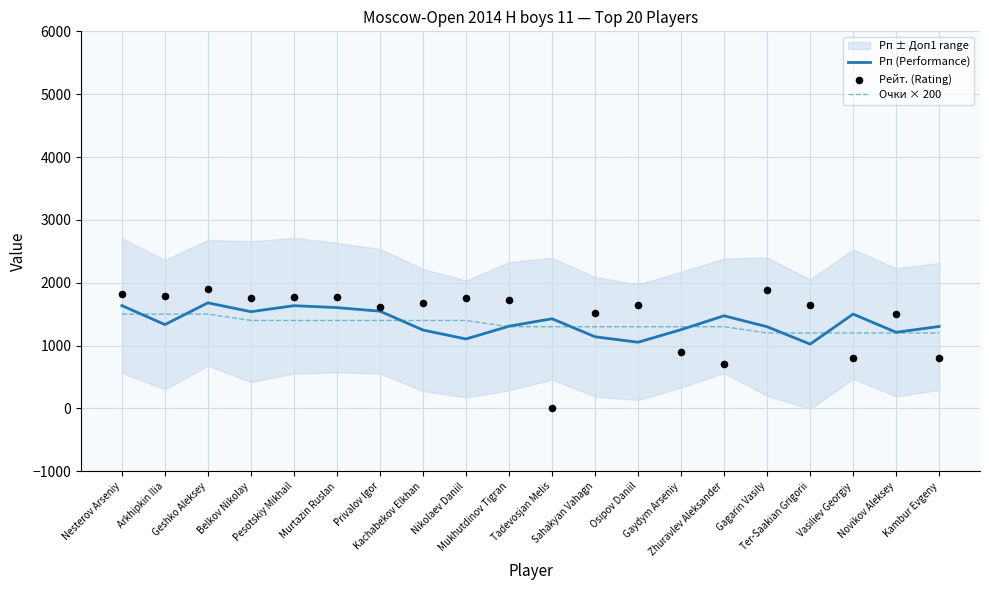

Which series has the largest Y range (max minus min)?

Рейт. (Rating)